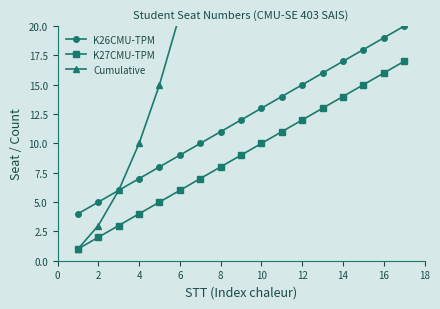

Does the chart have visible grid lines?

No